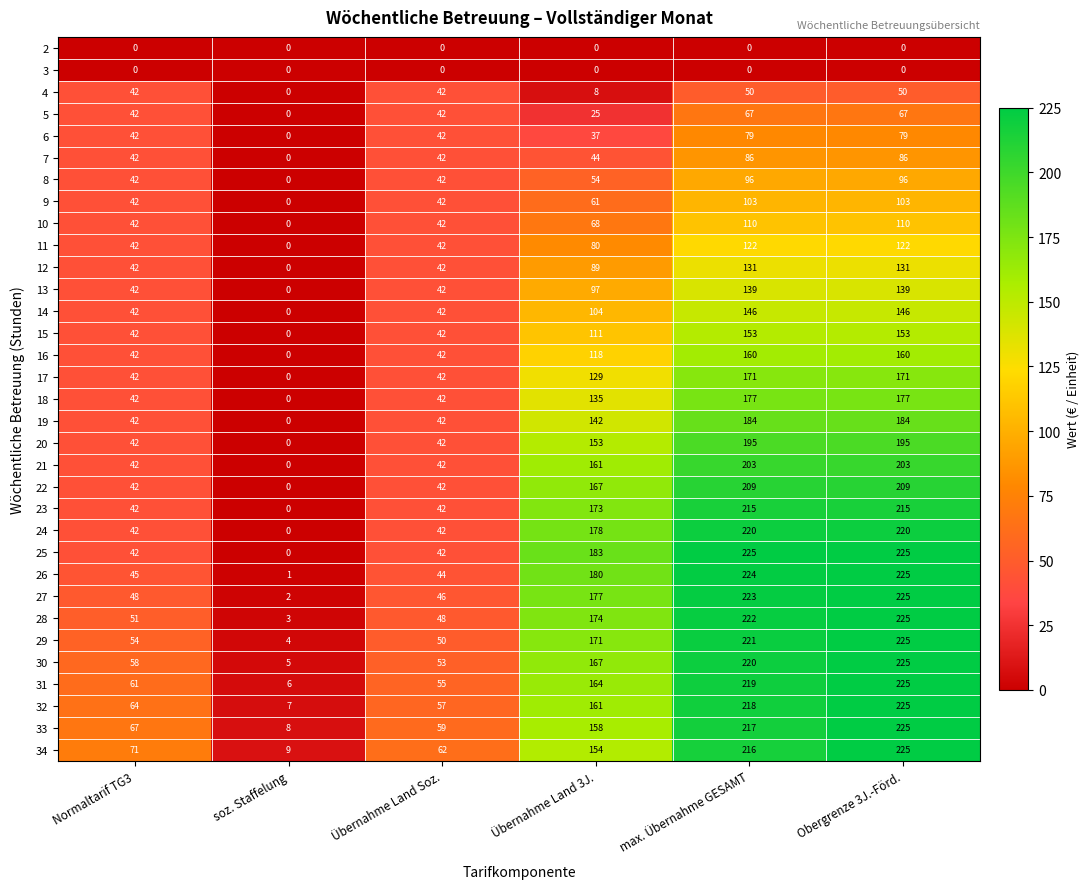

Which series changed the most between max. Übernahme GESAMT and Obergrenze 3J.-Förd.?

34